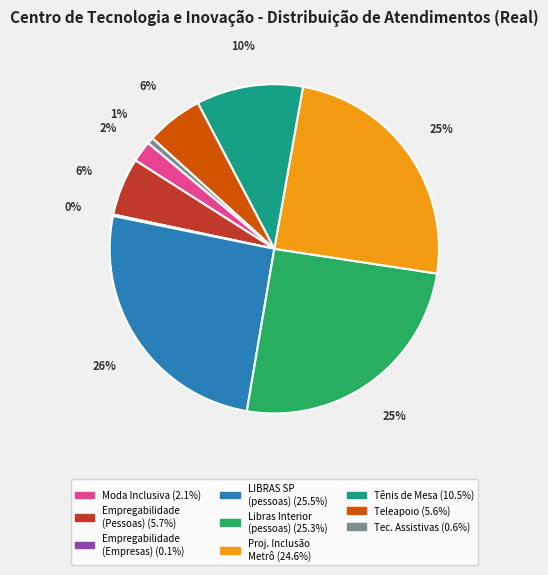

Does any single category account for the majority?

No